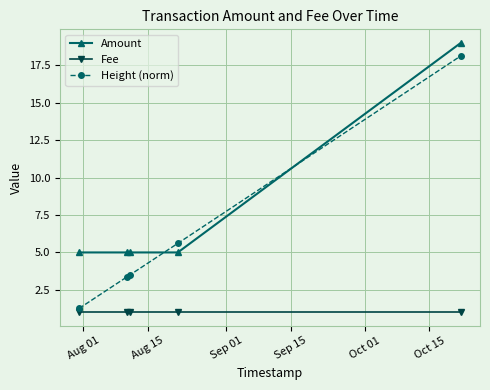

What is the maximum value shown in the chart?

19.0